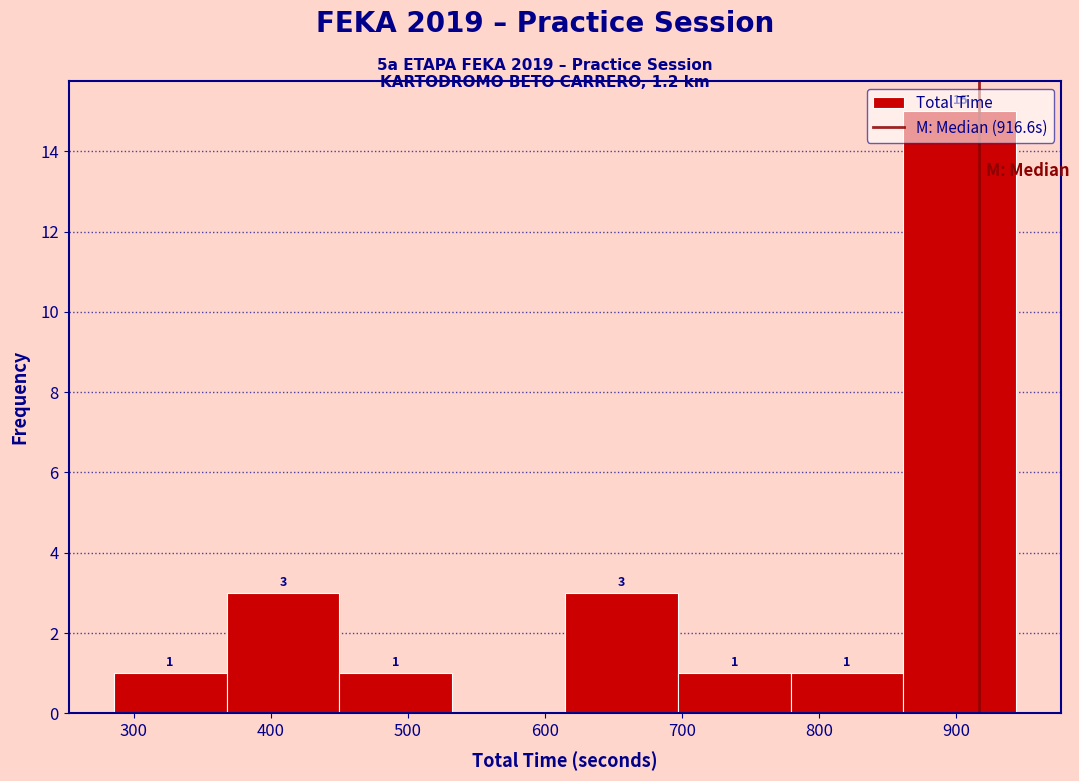

Over which range of the x-axis is the bar tallest?

860 to 940